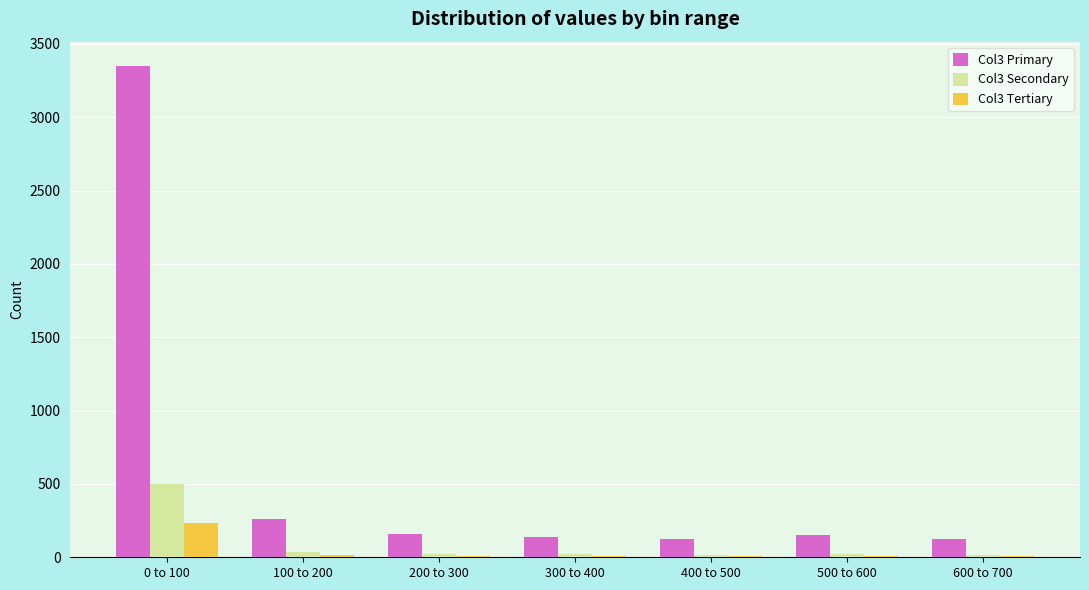

Which series has the largest total across all categories?

Col3 Primary